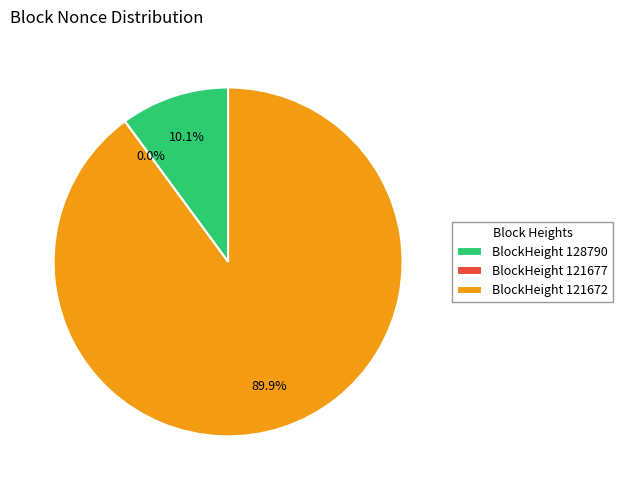

What is the largest slice in the pie chart?

121672